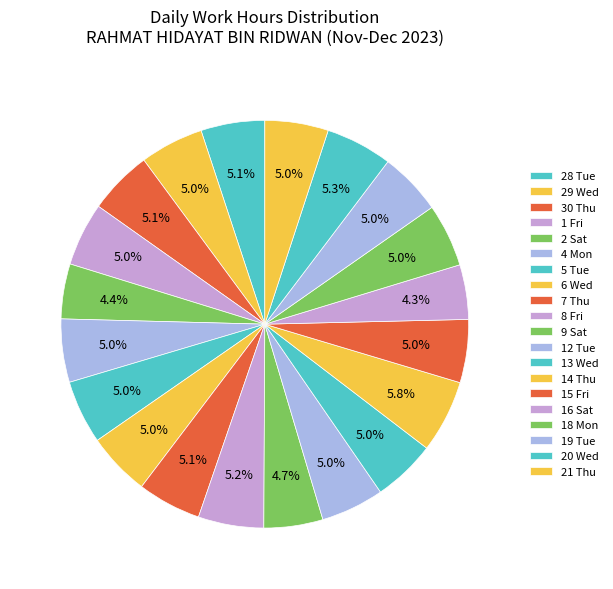

Is the sum of 8 Fri and 4 Mon greater than half?

No